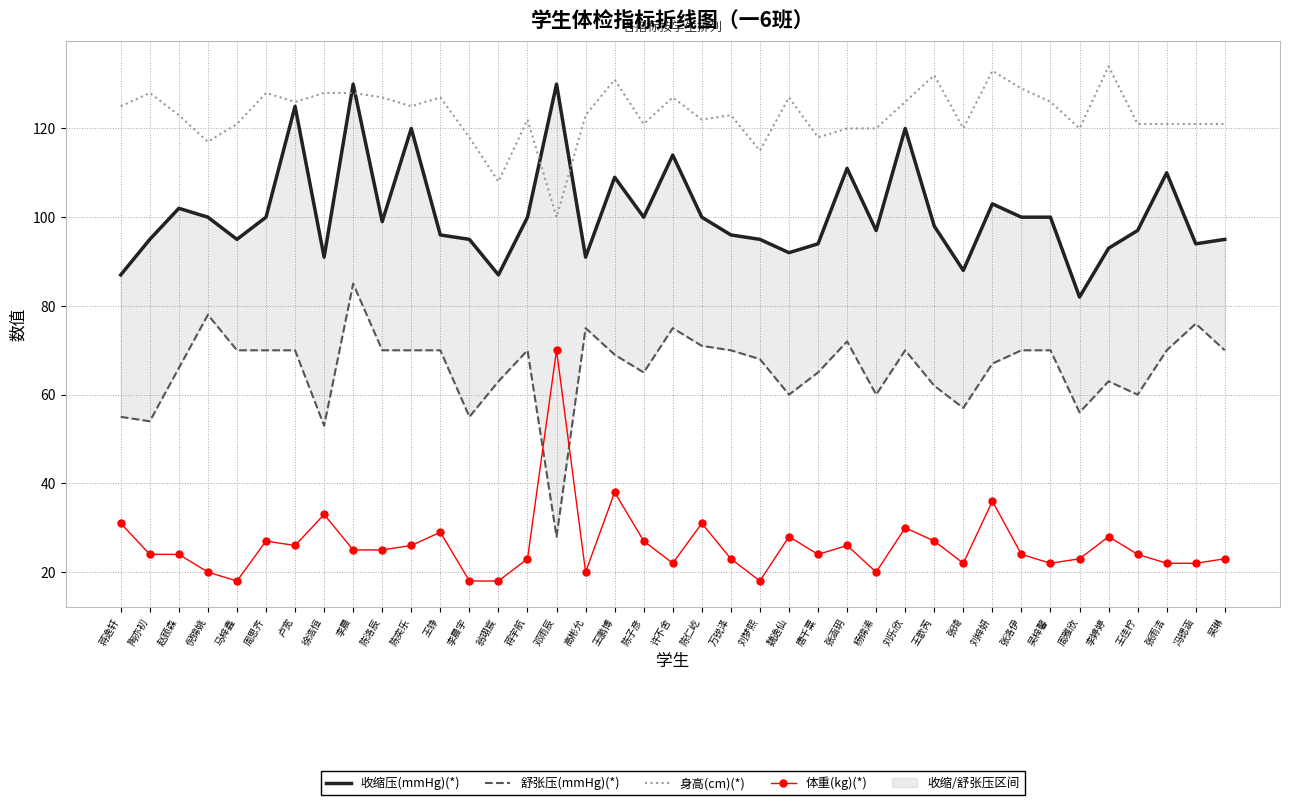

The 收缩压(mmHg)(*) series shows 159 at 张洛伊. True or false?

False